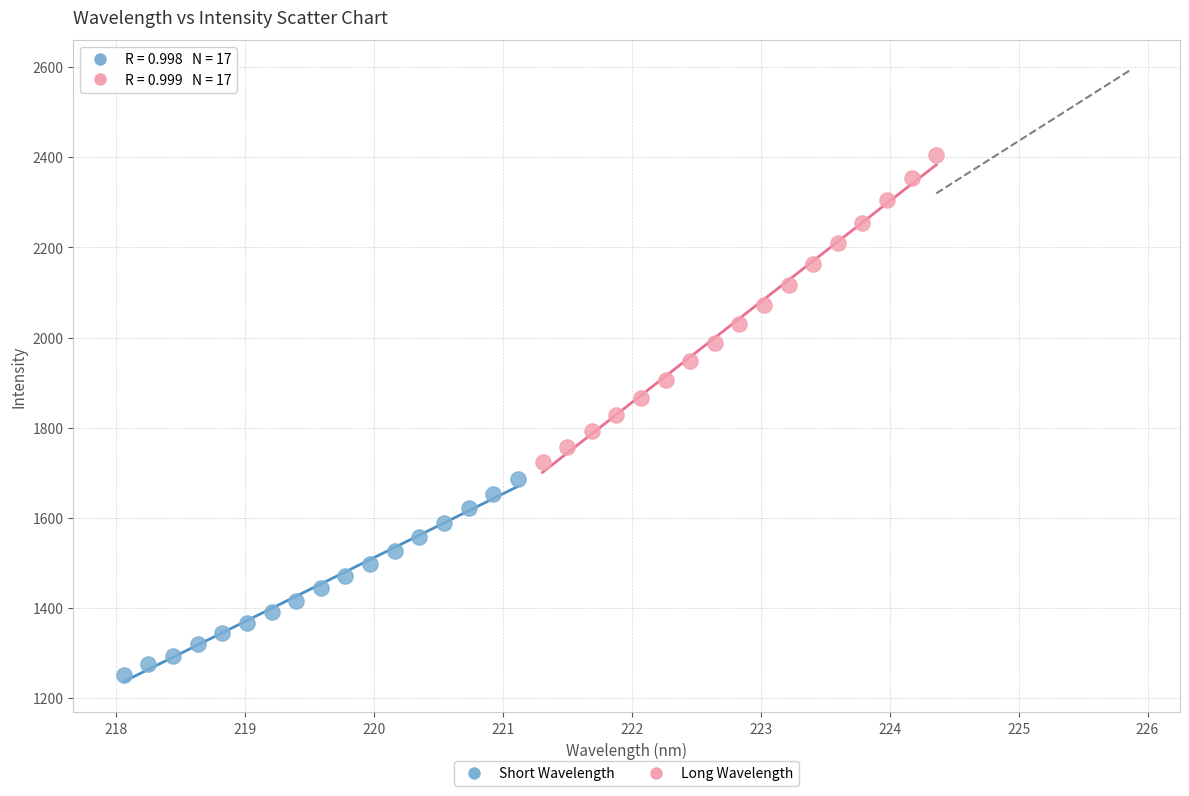

Which series reaches the minimum Y coordinate?

Short Wavelength